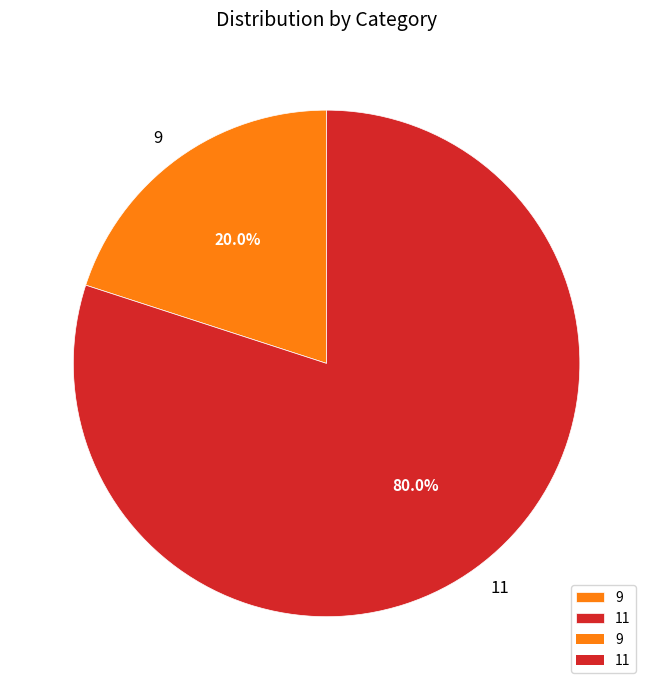

To the nearest percent, what is the combined percentage of 9 and 11?

100%